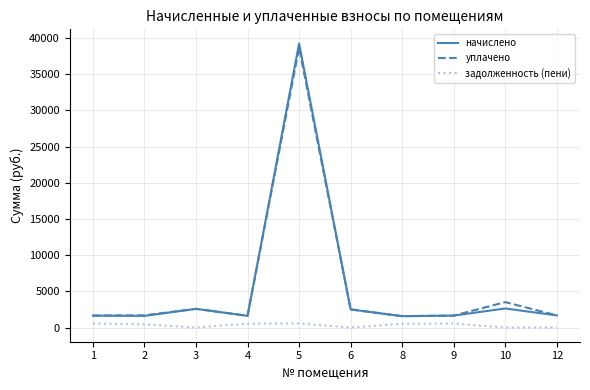

Which series has the largest range (max minus min)?

начислено